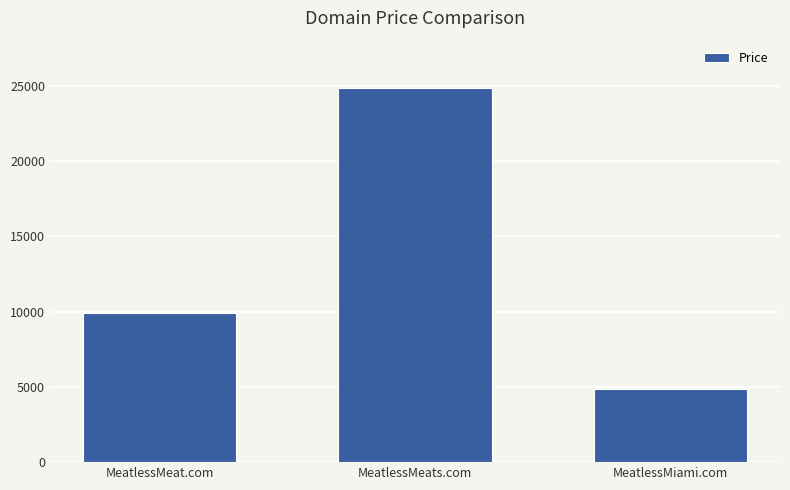

List the labels in order of value, smallest first.

MeatlessMiami.com, MeatlessMeat.com, MeatlessMeats.com